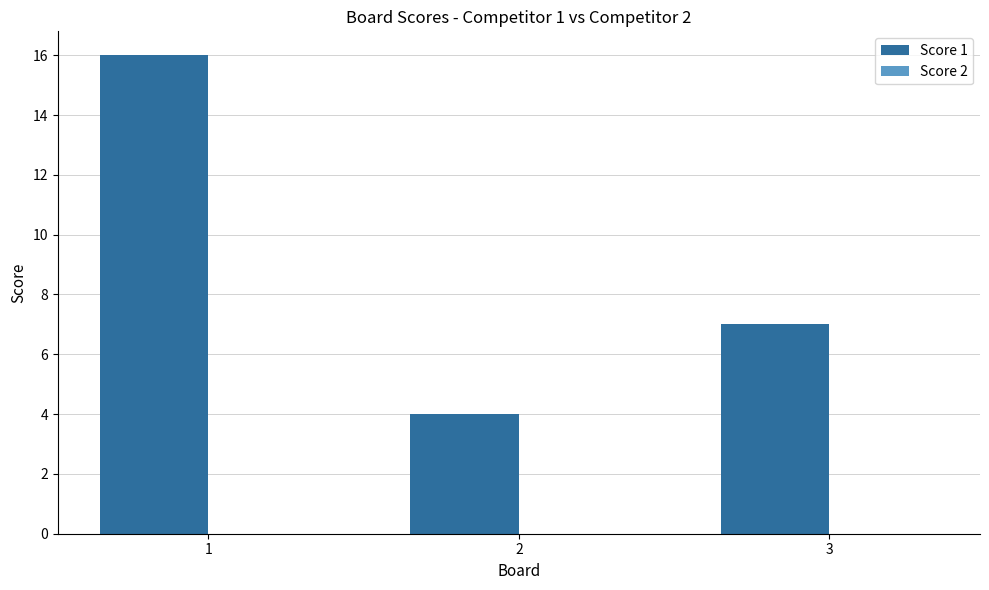

What is the change in value from 2 to 3?

+3